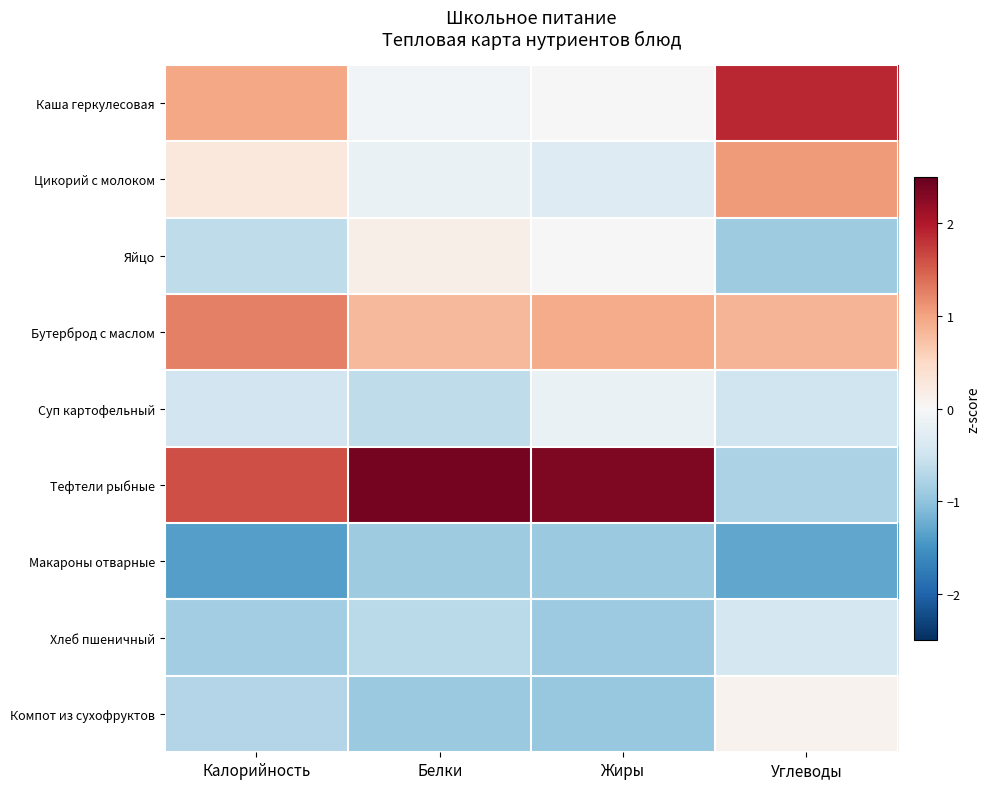

What is the minimum value shown in the chart?

-1.4